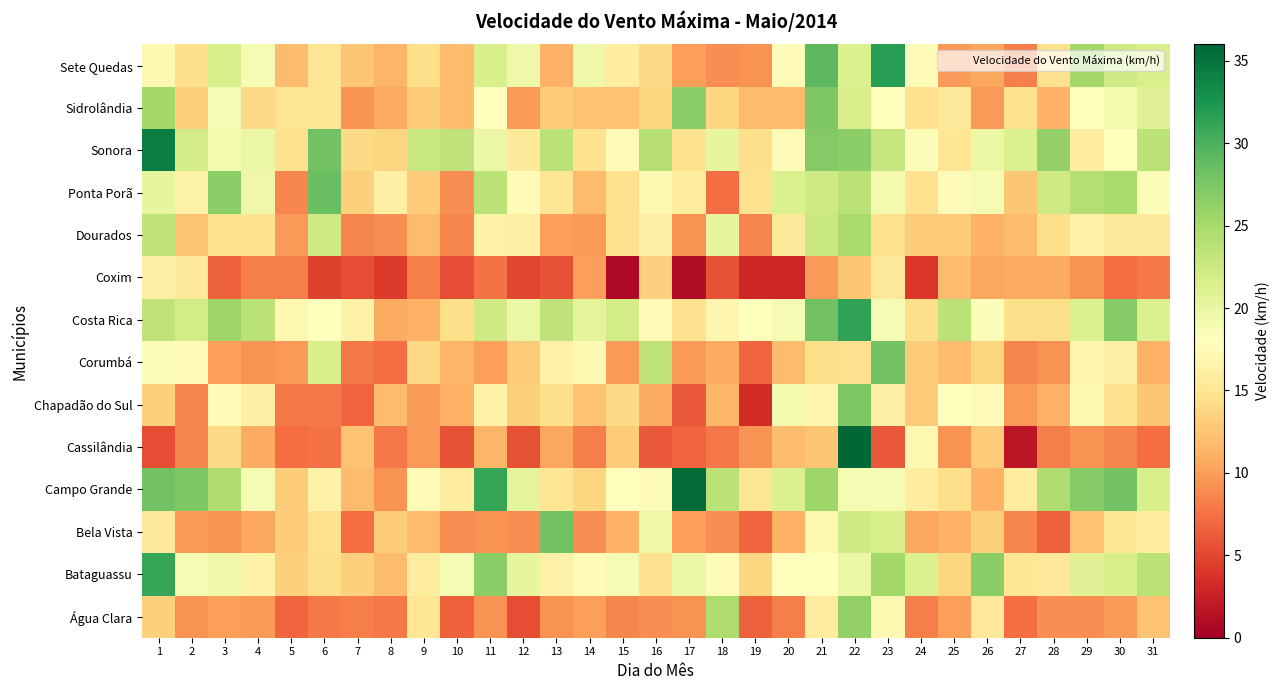

What is the total value across all series at 15?

191.2